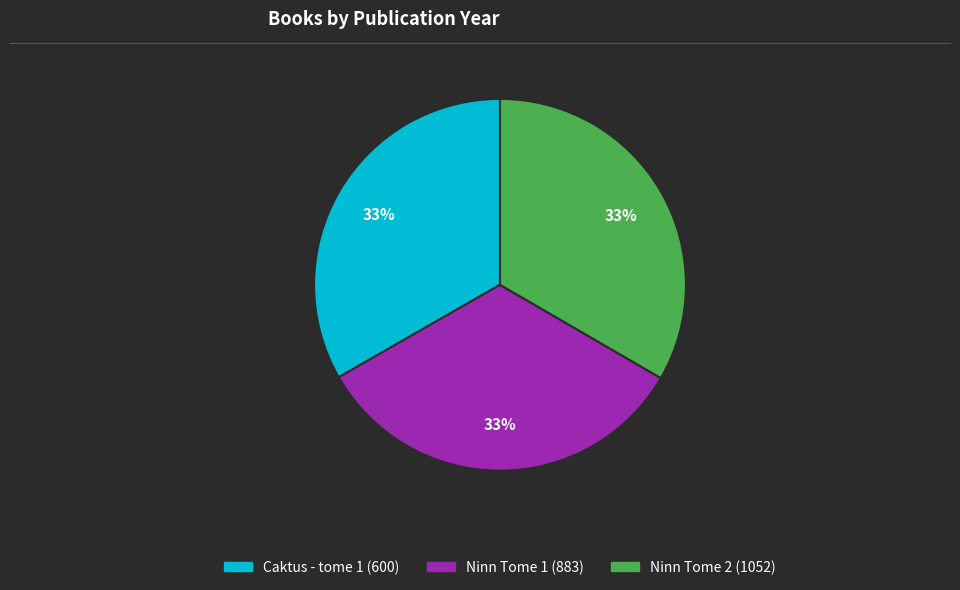

The Caktus - tome 1 (600) slice represents 22% of the pie. True or false?

False